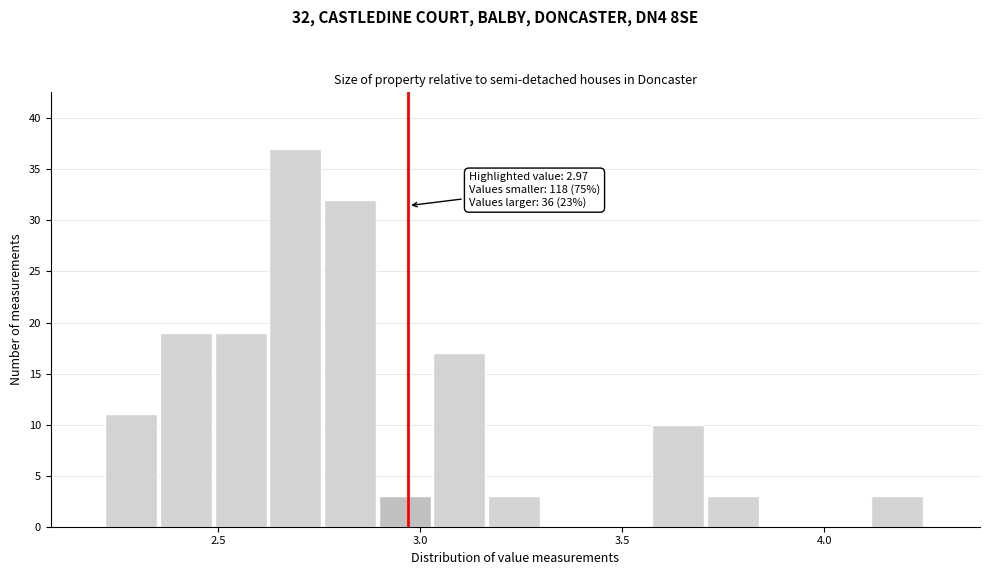

Read against the x-axis, roughly where is the centre of the tallest bar?

2.70